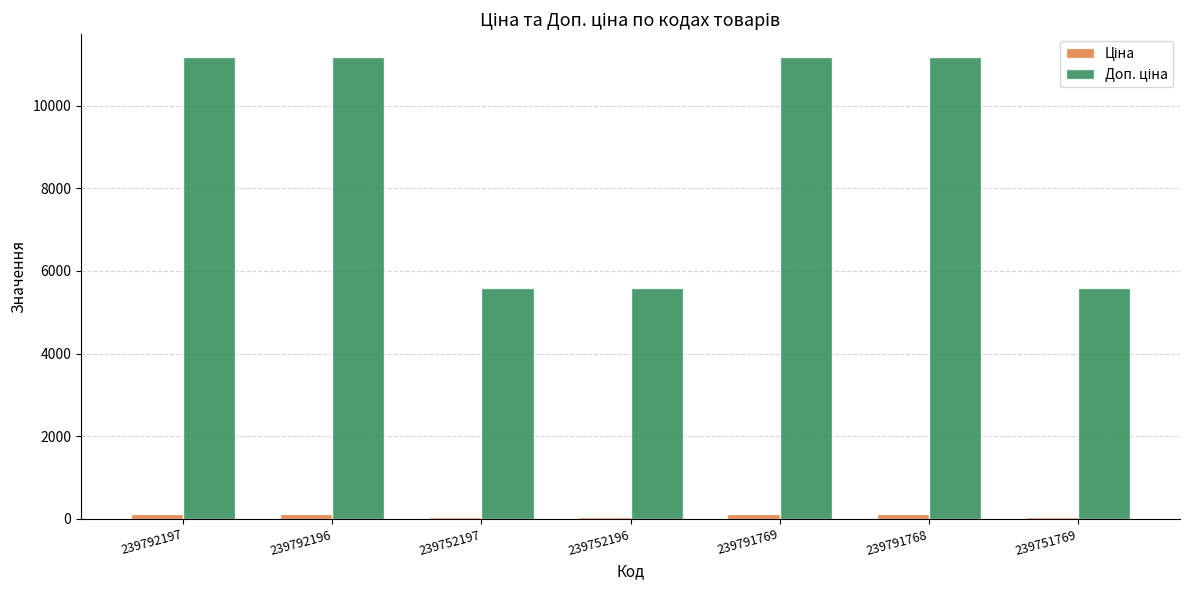

At which category is the sum across all series the highest?

239792197